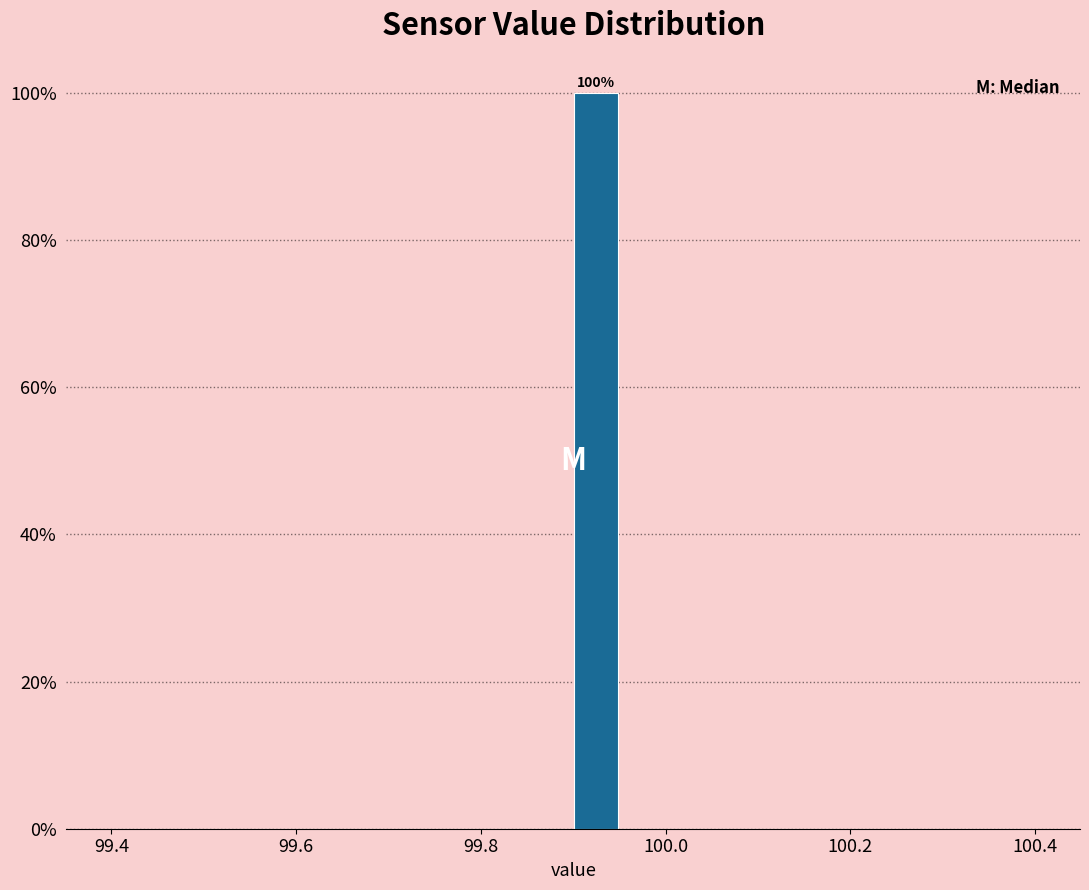

Around what value on the x-axis is the tallest bar? Give the approximate position of its centre, as read against the axis.

99.92